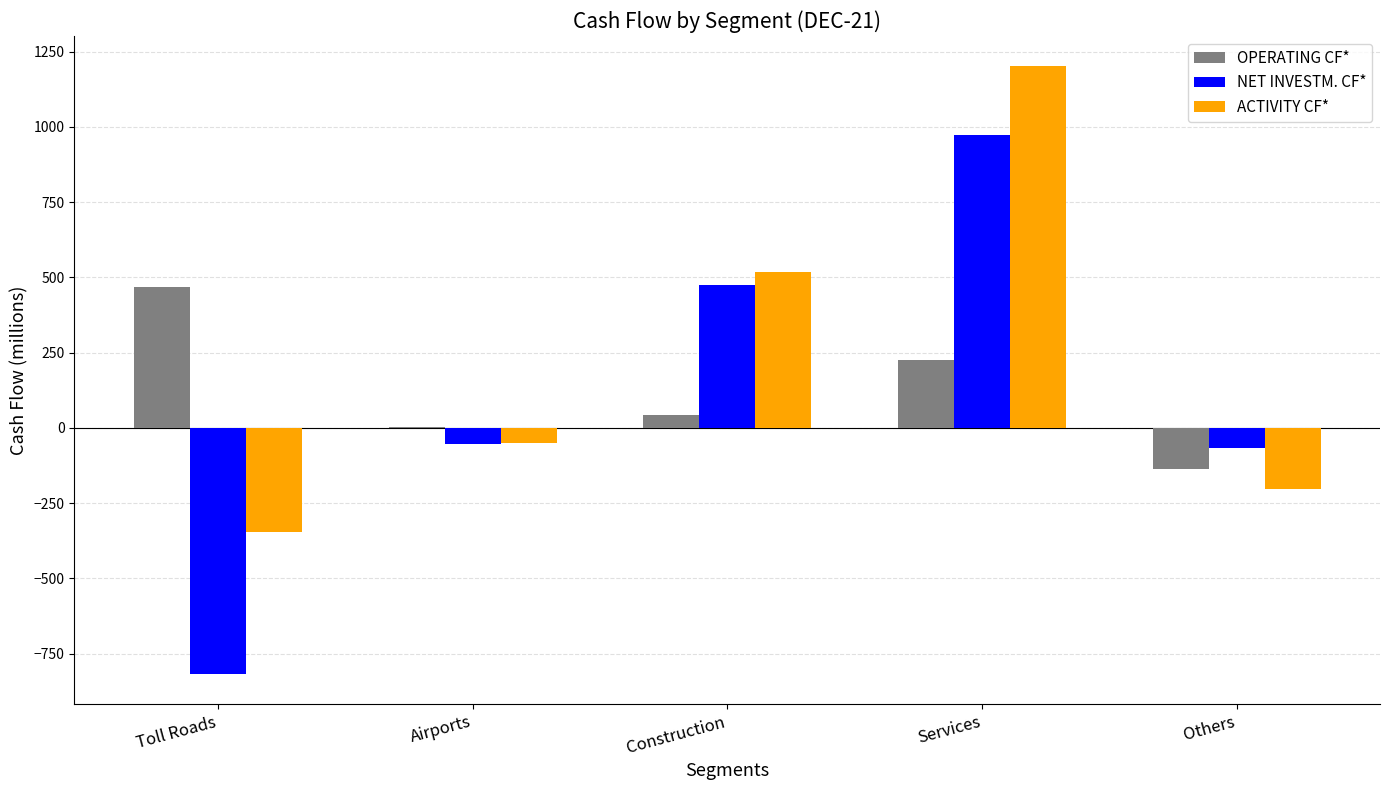

Between Toll Roads and Services, which series saw the biggest shift?

NET INVESTM. CF*